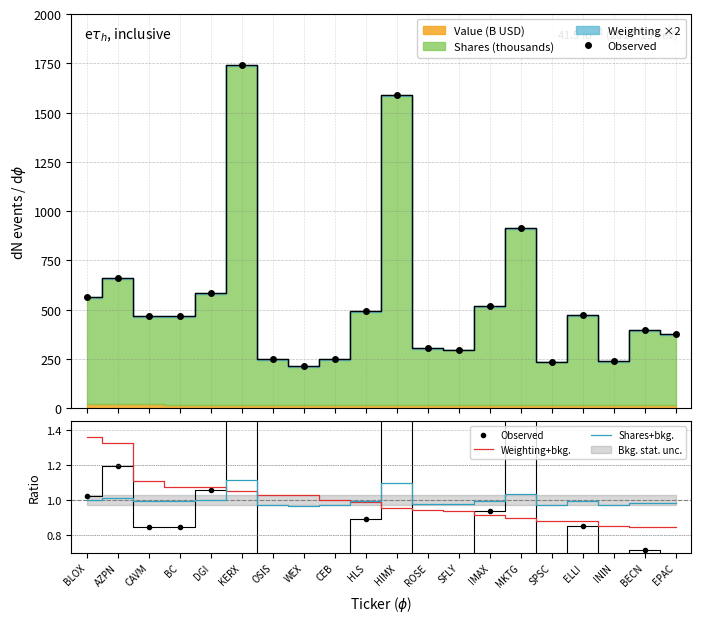

Is it true that Shares+bkg. equals 1.5 at BLOX?

False